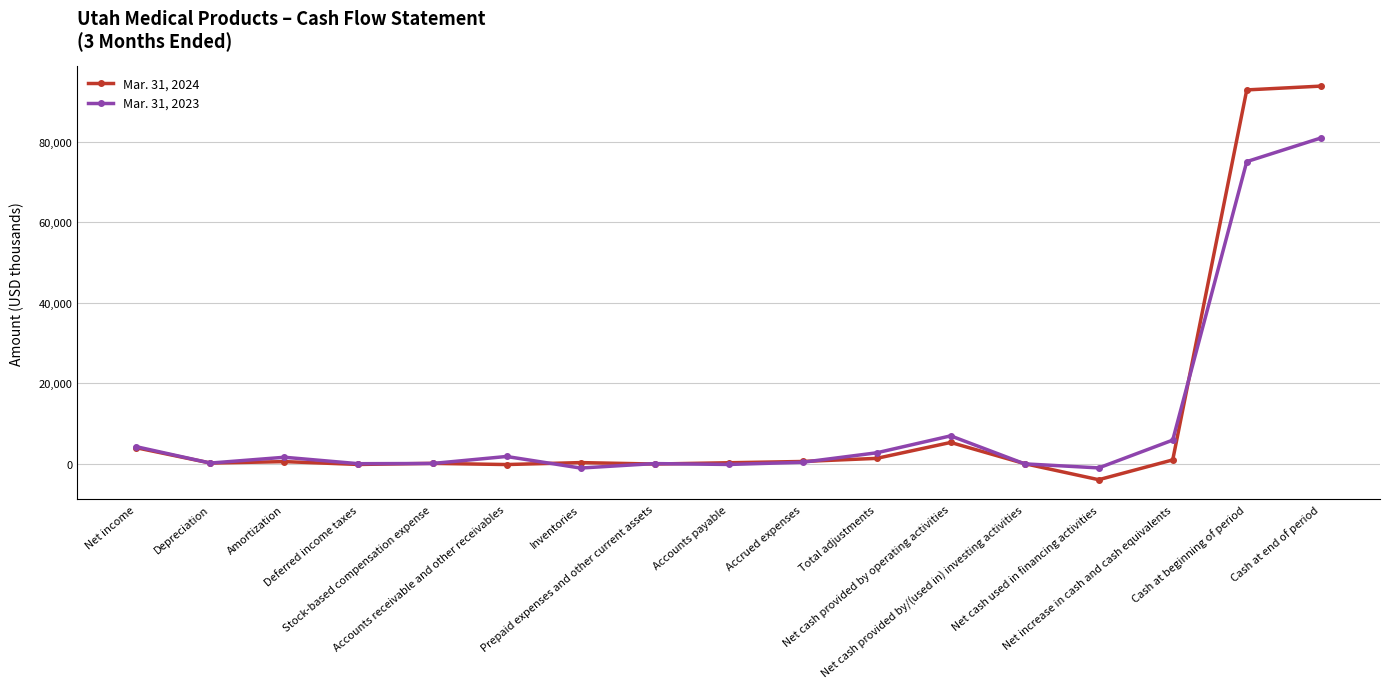

What is the label of the 4th point from the left?

Deferred income taxes